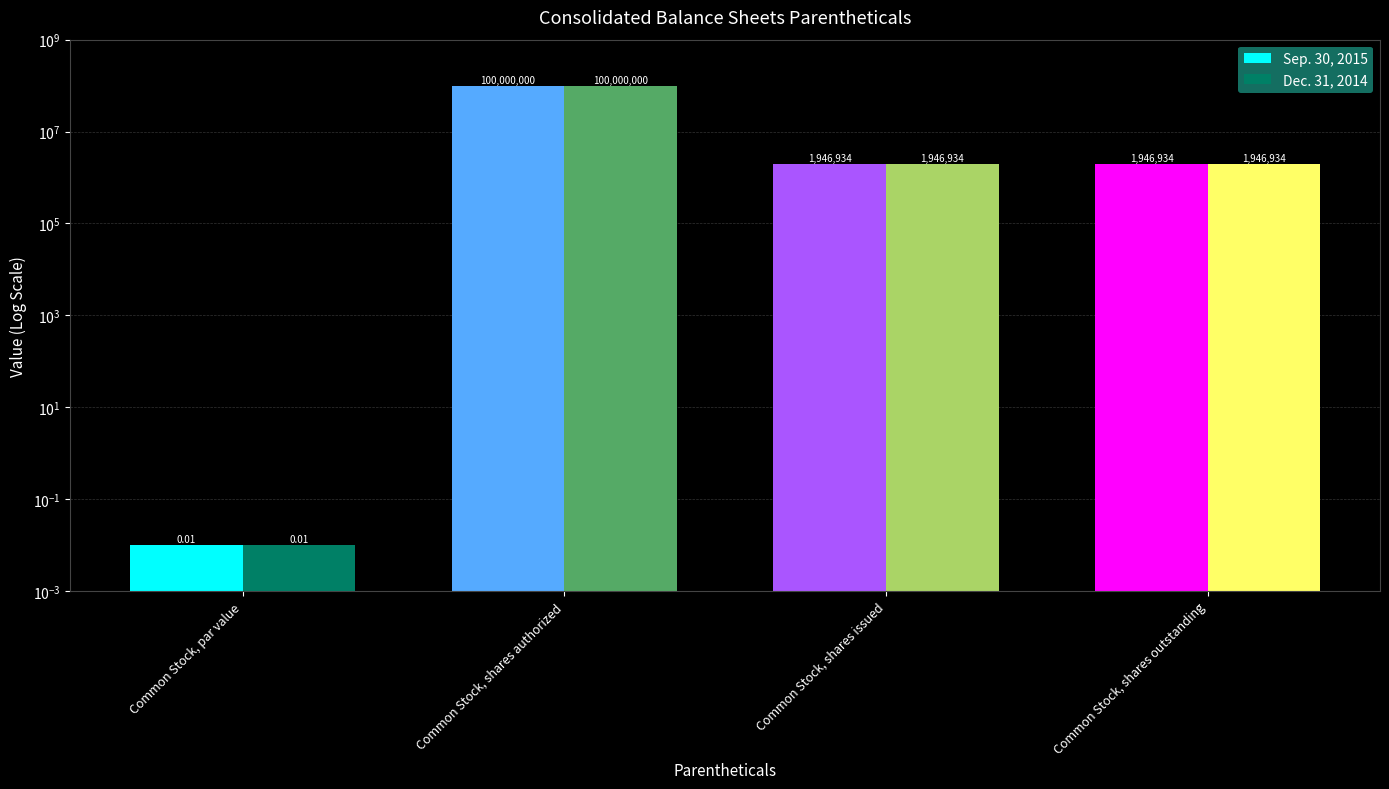

What is the maximum value for Sep. 30, 2015?

100000000.0